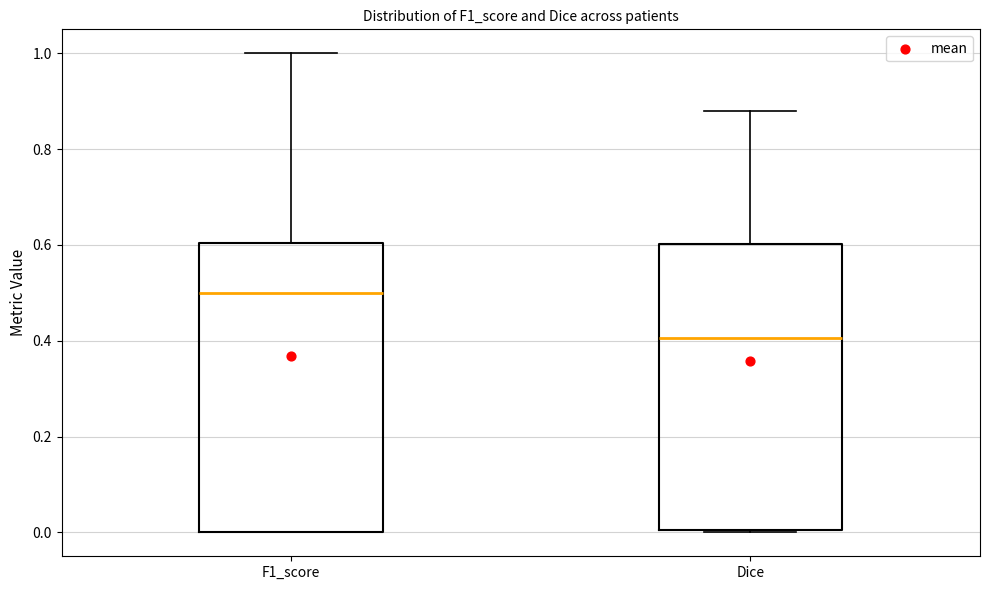

Reading left to right, read every box against the y-axis: the position of its median line, the range the box covers, and the ends of its whiskers. The values are not printed on the chart, so give them approximately, as read against the axis.

F1_score: median 0.50, box 0.00 to 0.60, whiskers 0.00 to 1.00
Dice: median 0.40, box 0.00 to 0.60, whiskers 0.00 to 0.88